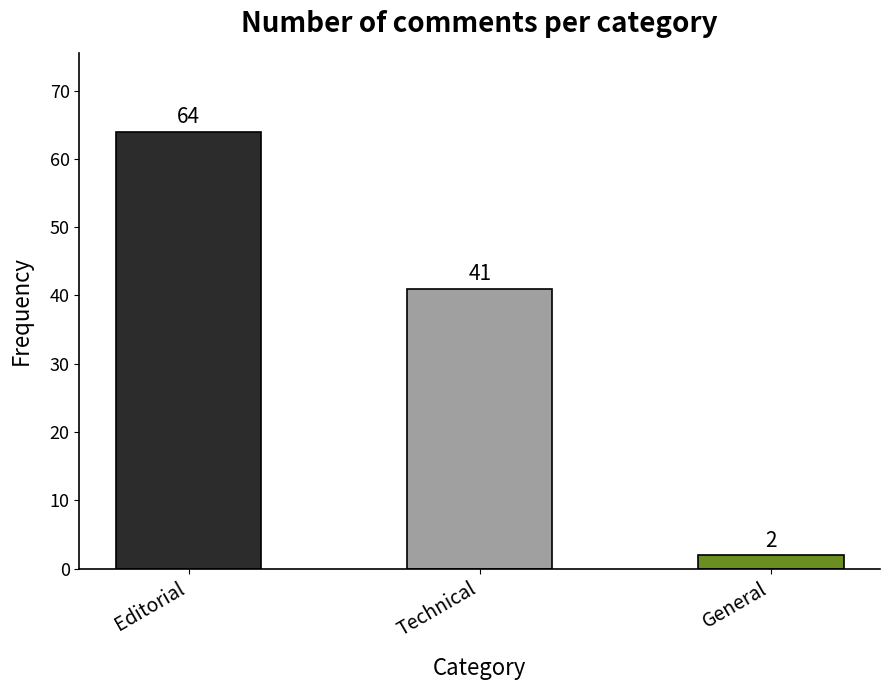

Reading left to right, list all the values displayed in this chart.

64	41	2